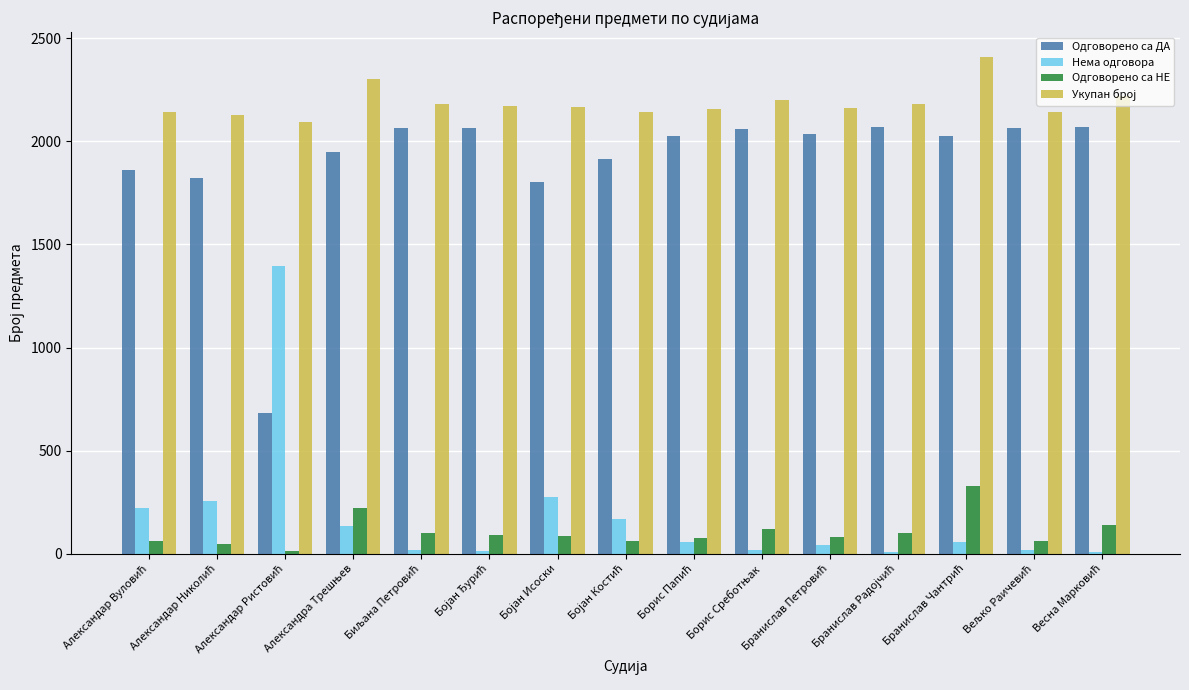

What is the maximum value for Нема одговора?

1395